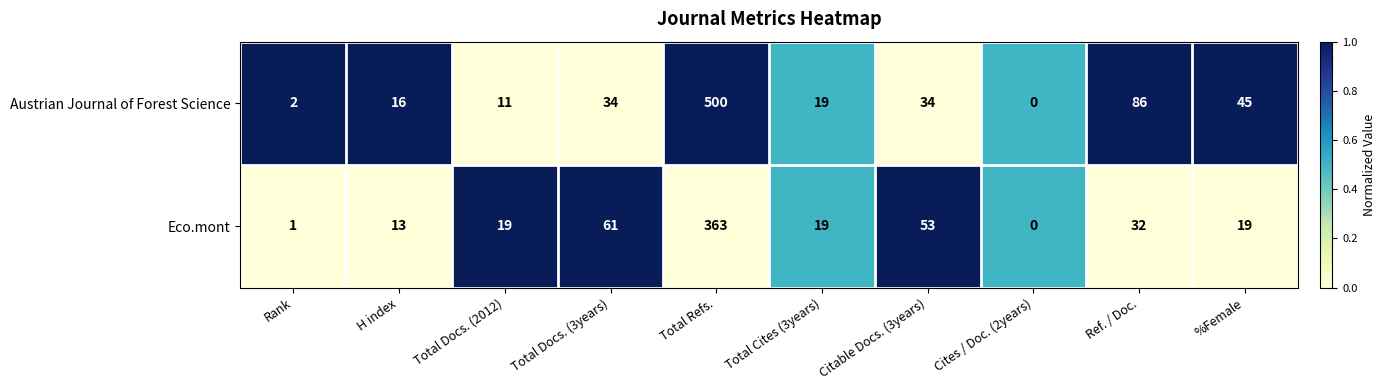

At how many categories does at least one series exceed 58?

3